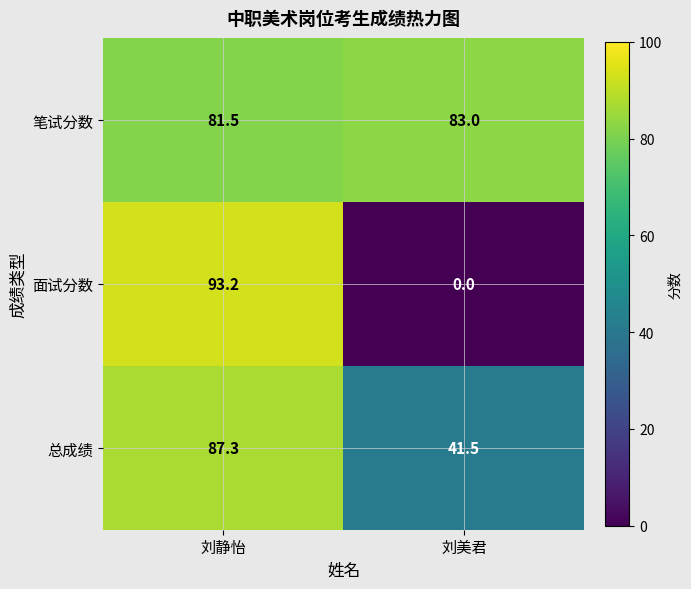

How many series are shown in this chart?

3